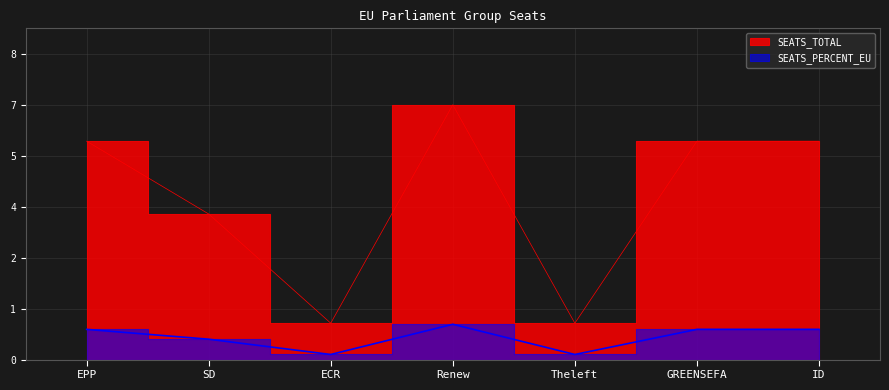

How many lines are shown in the chart?

2